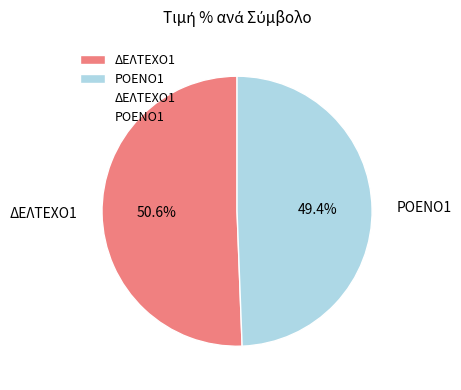

To the nearest percent, what is the average slice percentage?

50%